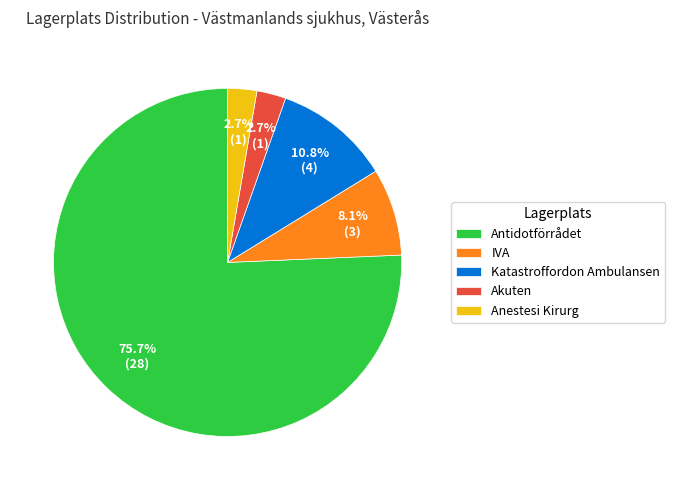

What percentage is the IVA slice, to the nearest percent?

8%